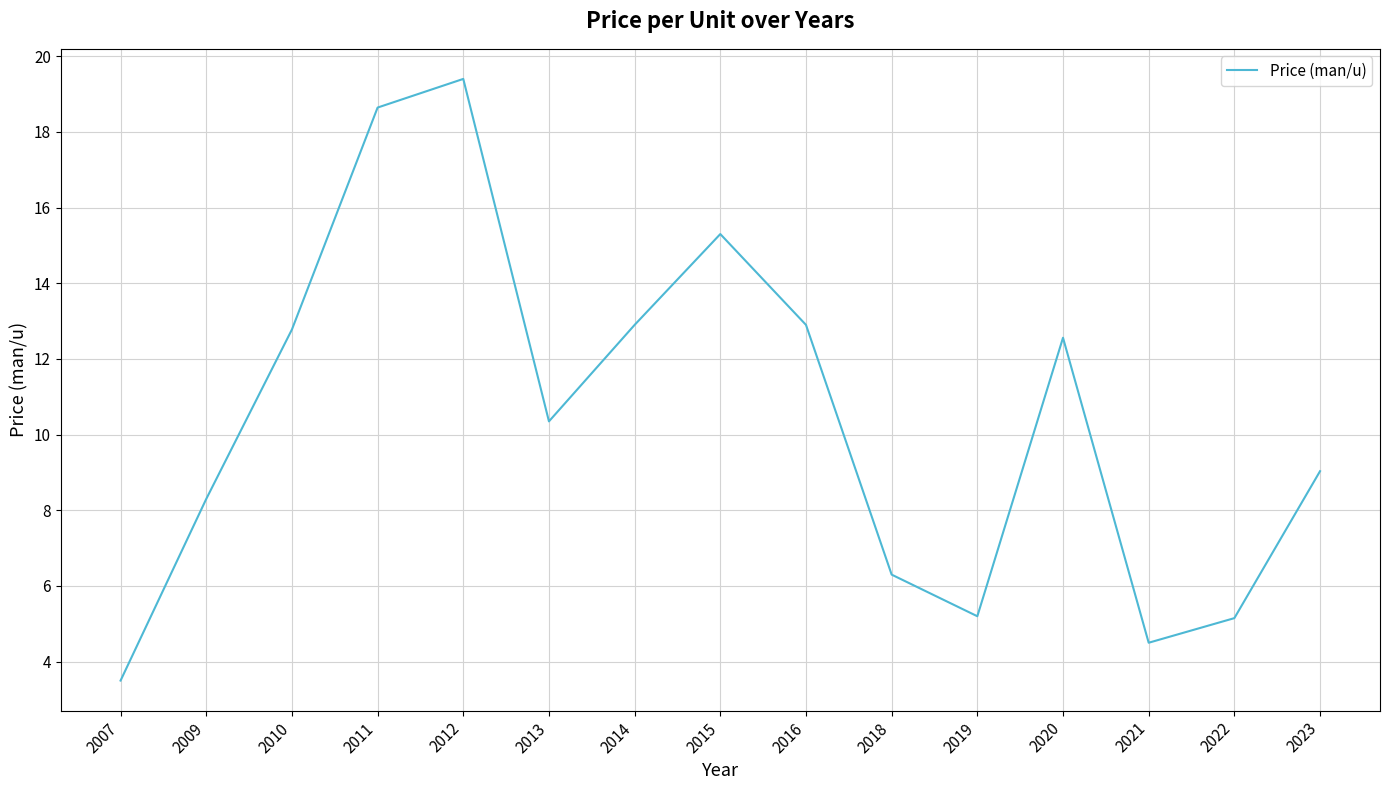

How many values are below 10?

7